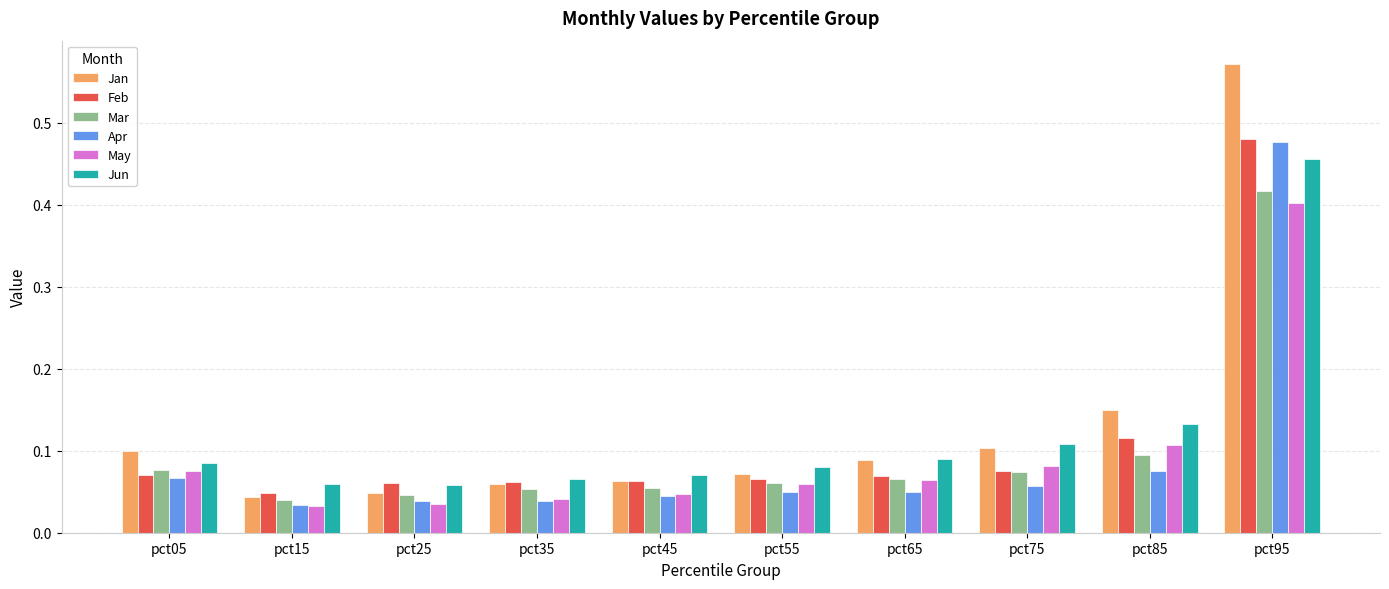

What is the sum of all Jun values?

1.2